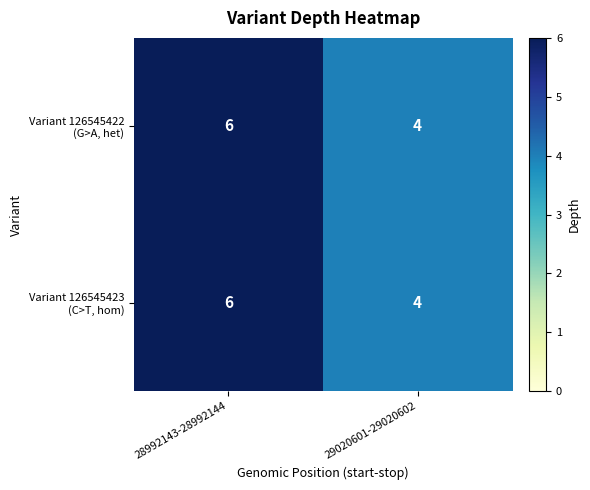

What is the total value across all series at 28992143-28992144?

12